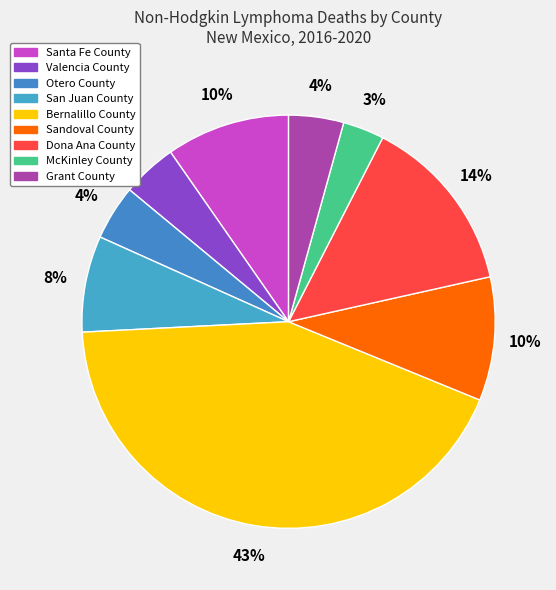

Count the number of slices in the pie.

9